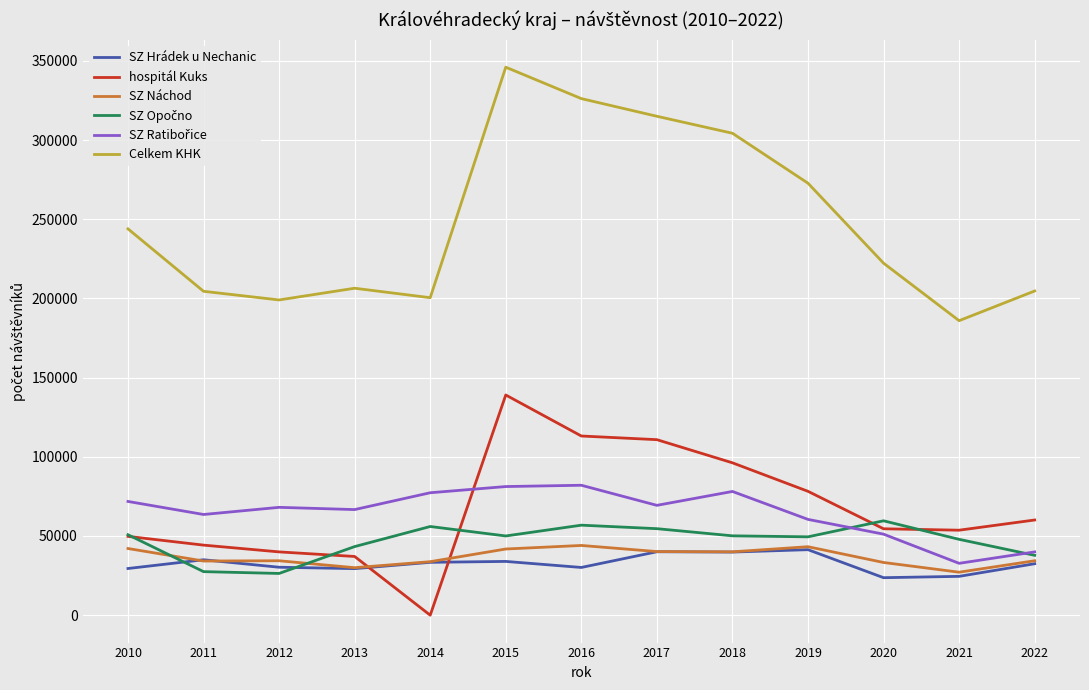

Between 2011 and 2019, which series saw the biggest shift?

Celkem KHK